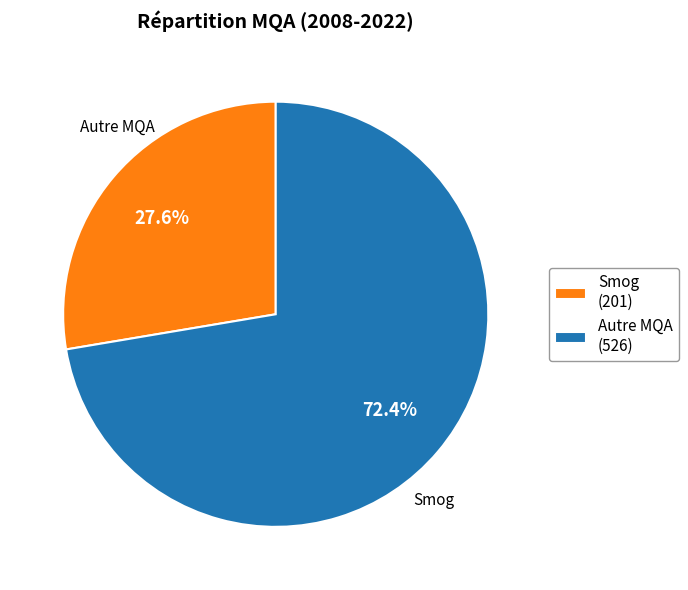

Is there a majority slice in this chart?

Yes